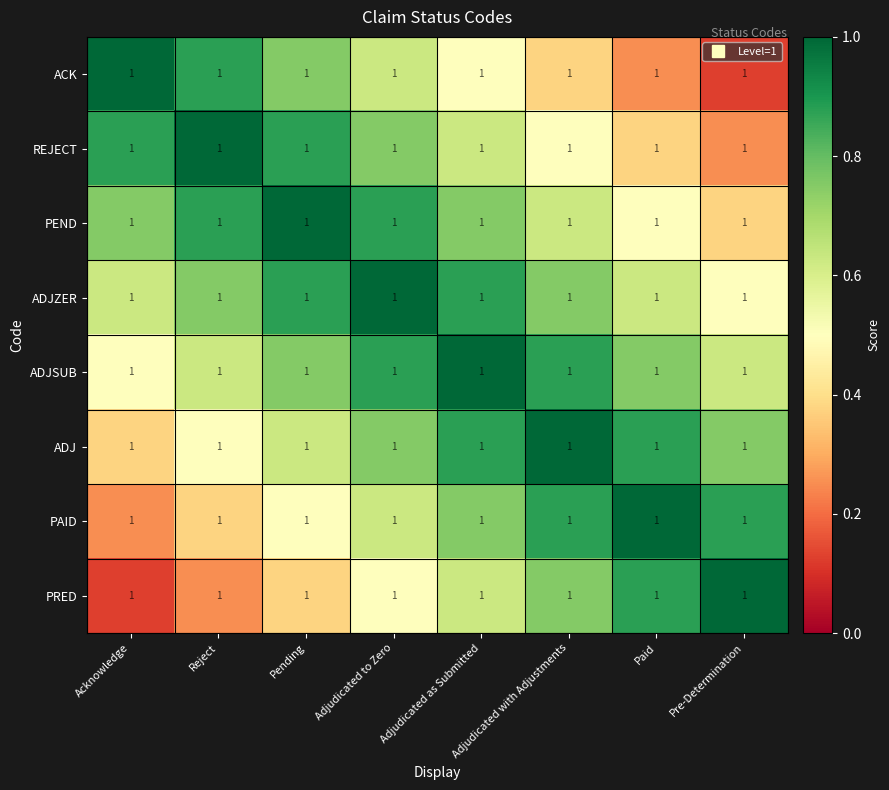

Between Pending and Paid, which is larger?

Pending